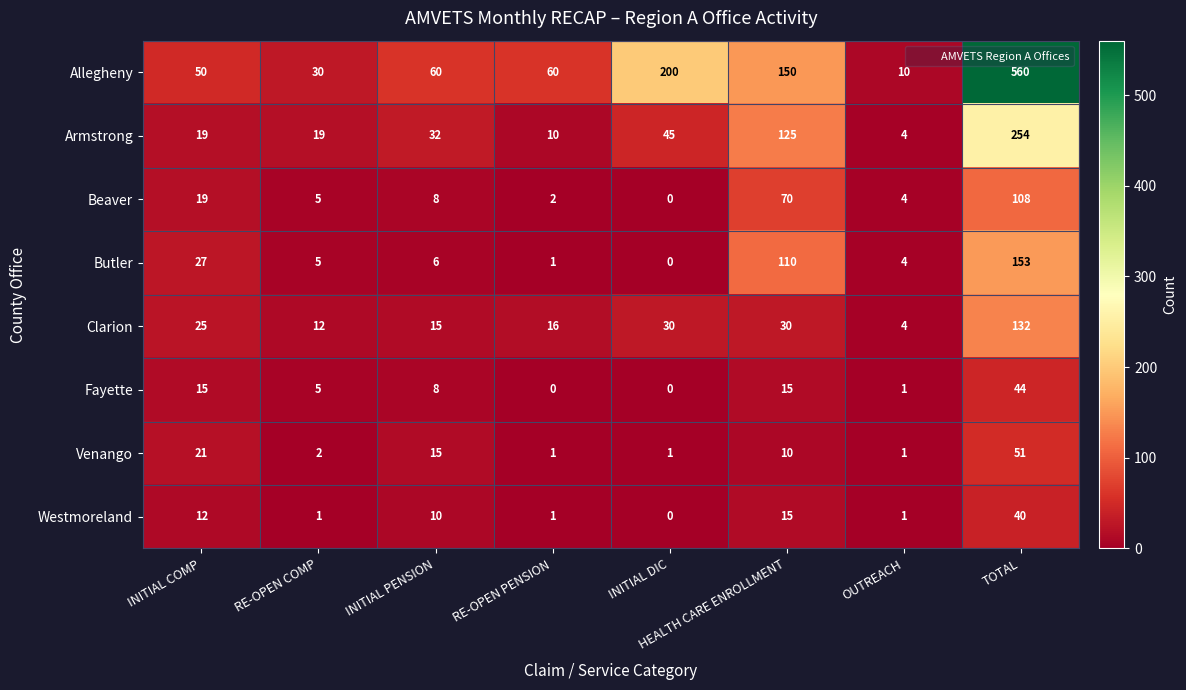

How many categories are shown in the chart?

8